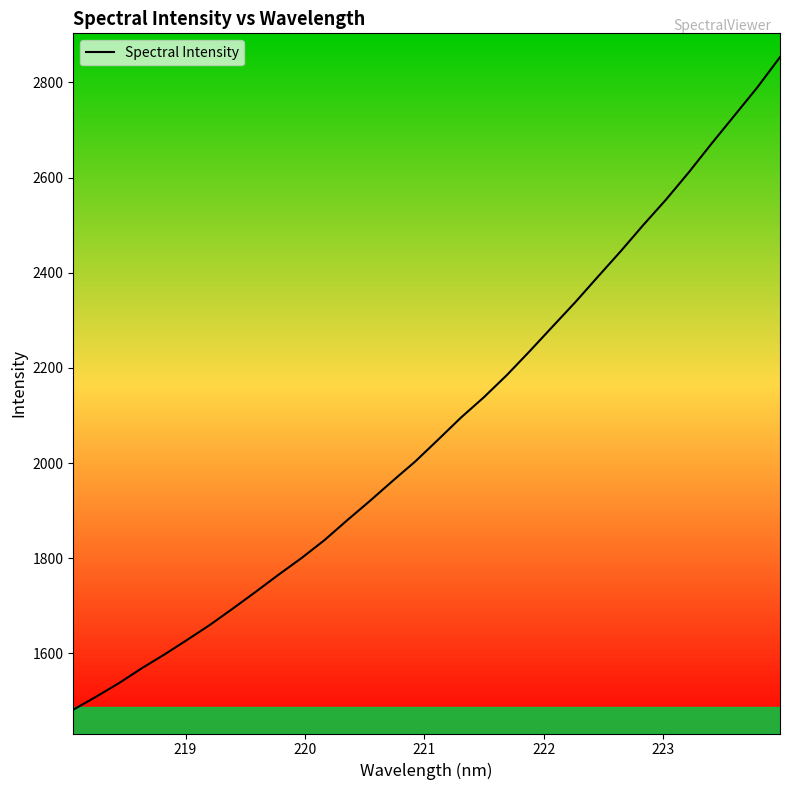

Reading right to left, transcribe all the data shown in this chart.

2853.3	2789.4	2730.6	2671.8	2611.5	2554.1	2500.6	2445.0	2391.5	2337.6	2286.2	2234.7	2184.6	2138.3	2095.8	2049.5	2003.8	1962.6	1920.4	1879.7	1837.7	1800.3	1765.5	1729.7	1694.6	1660.3	1628.8	1597.9	1568.7	1537.5	1509.0	1481.7